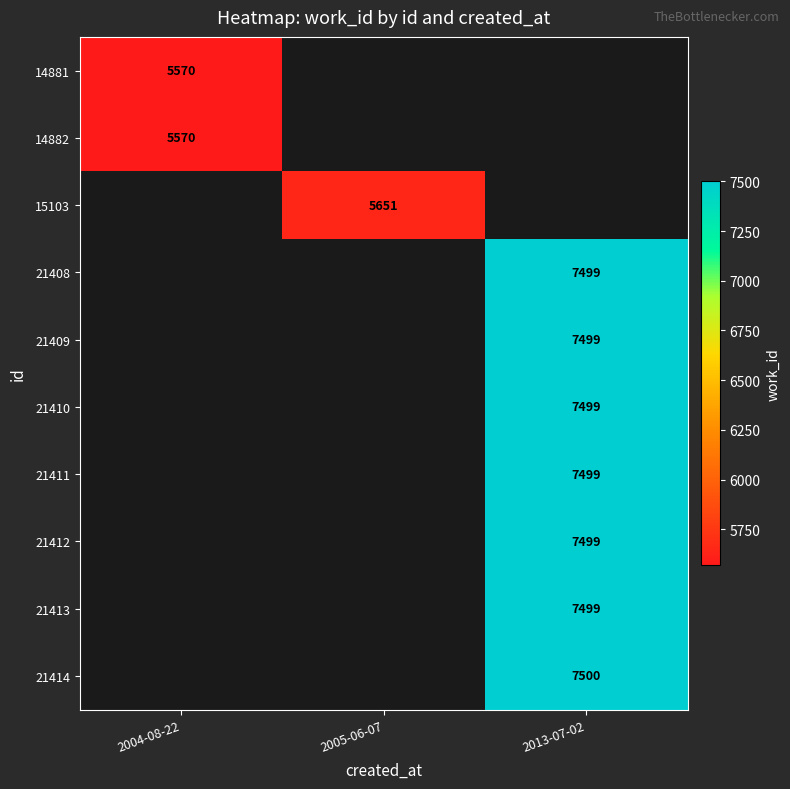

The value of 14881 at 2004-08-22 is 5570. True or false?

True